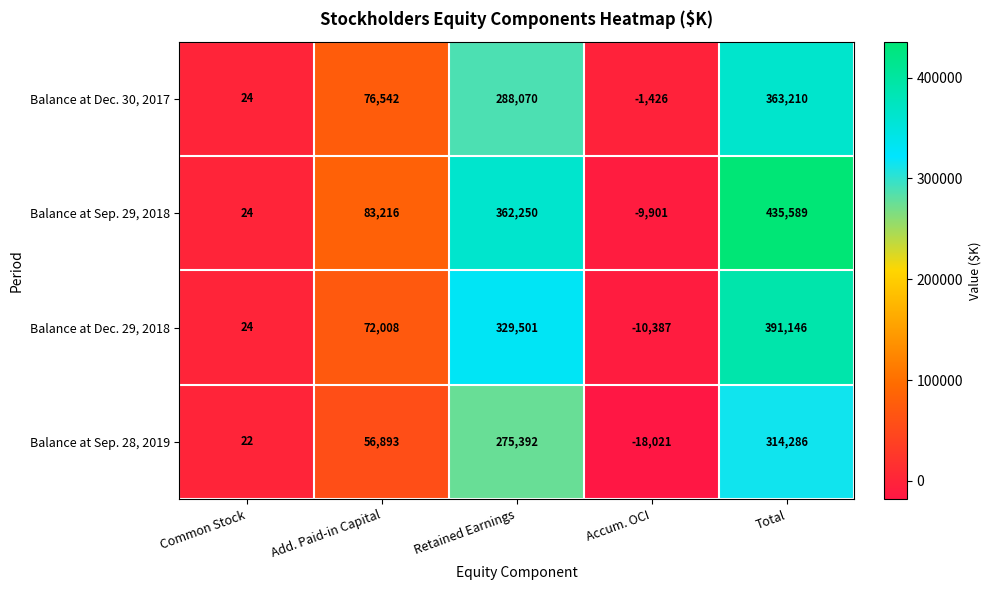

True or false: Balance at Sep. 28, 2019 has a value of 364482 at Retained Earnings.

False